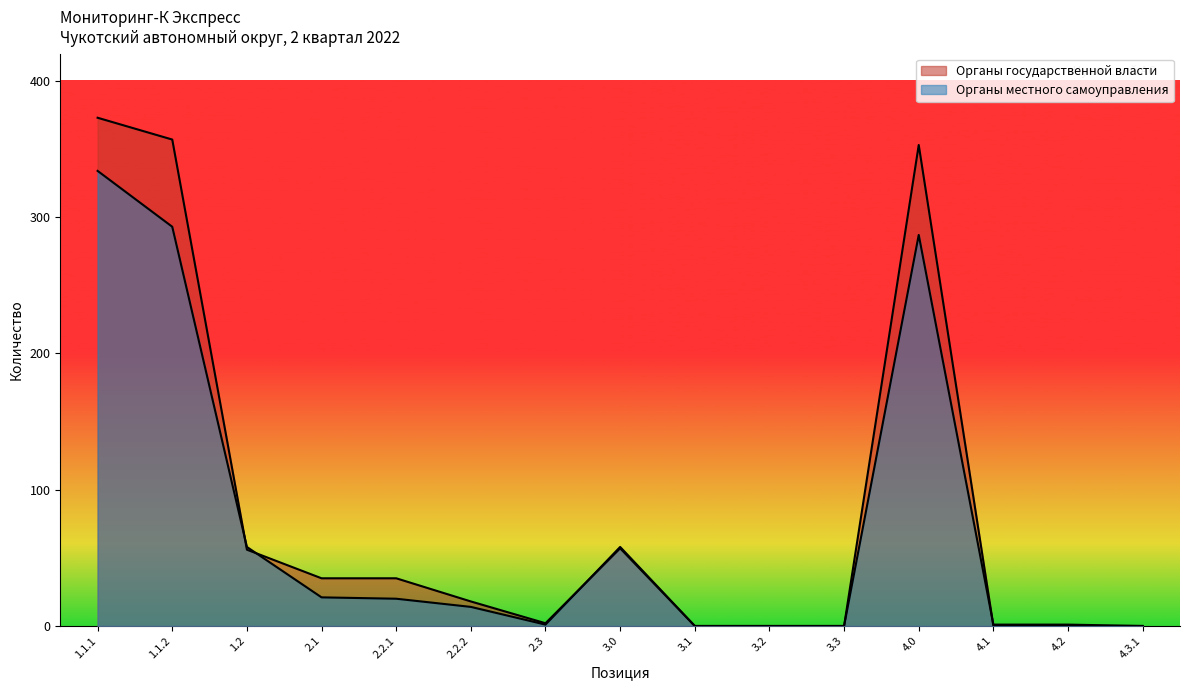

What is the approximate value of Органы местного самоуправления at 1.1.2?

293